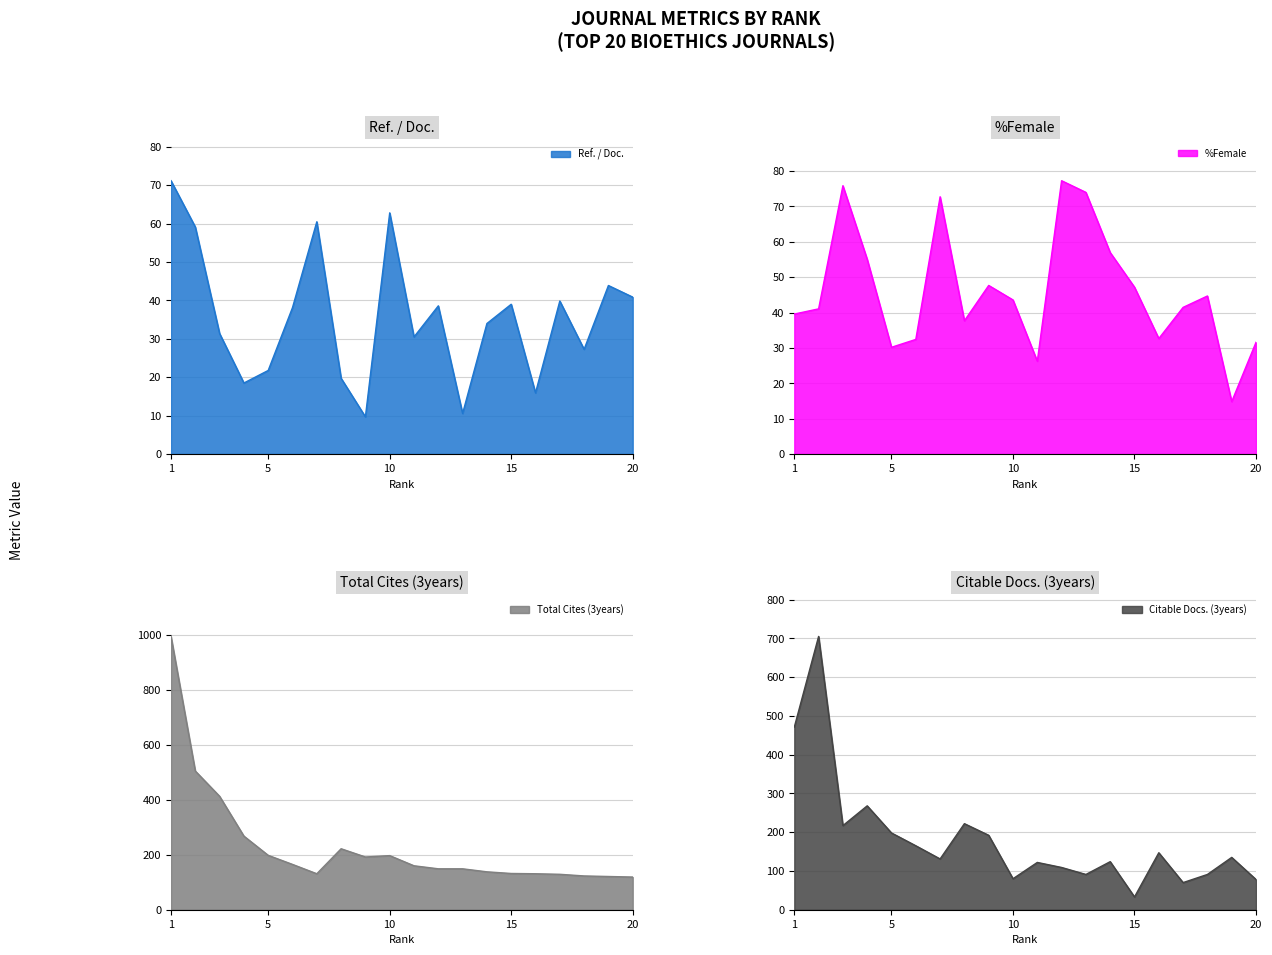

How many data points in Citable Docs. (3years) are less than 135?

10